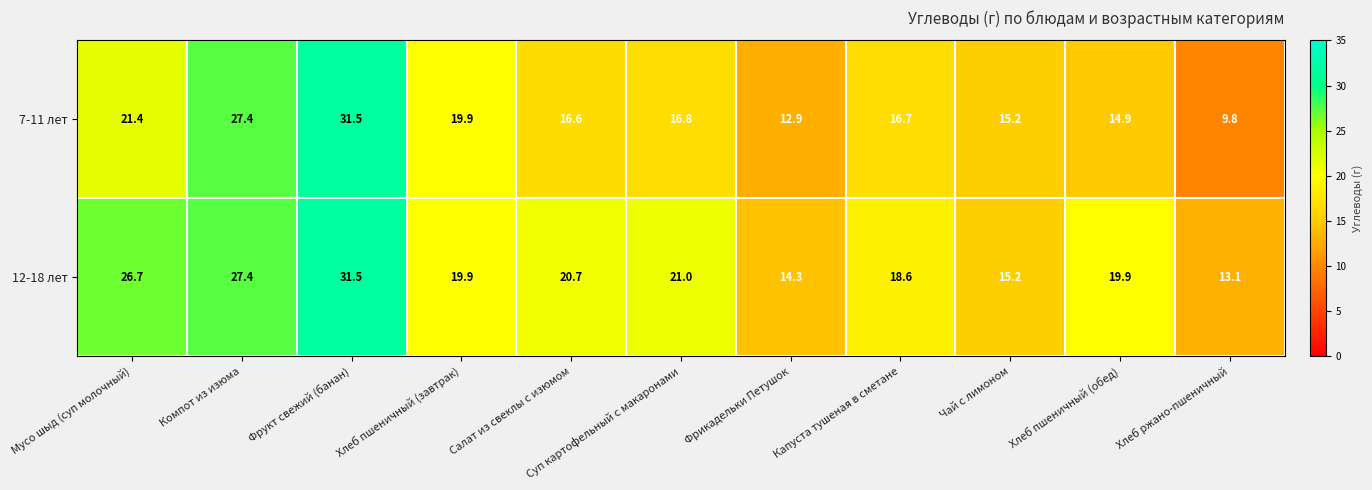

Which series has the largest total across all categories?

12-18 лет